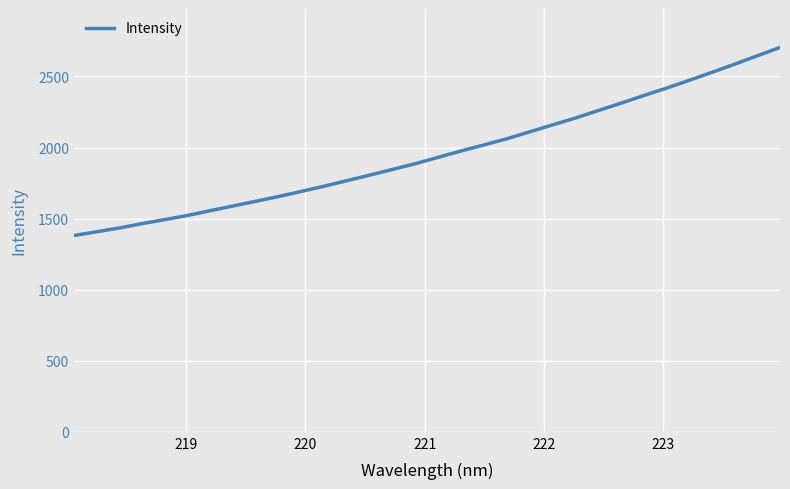

What is the difference between the second highest and second lowest values?

1237.5